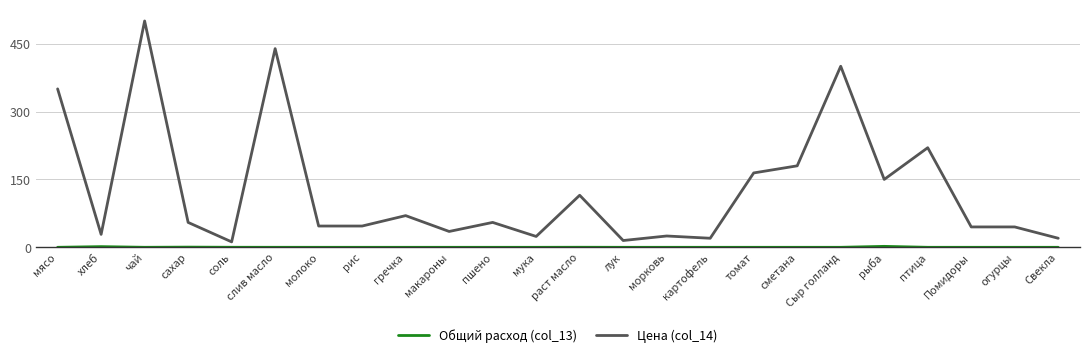

Which series has the largest range (max minus min)?

Цена (col_14)